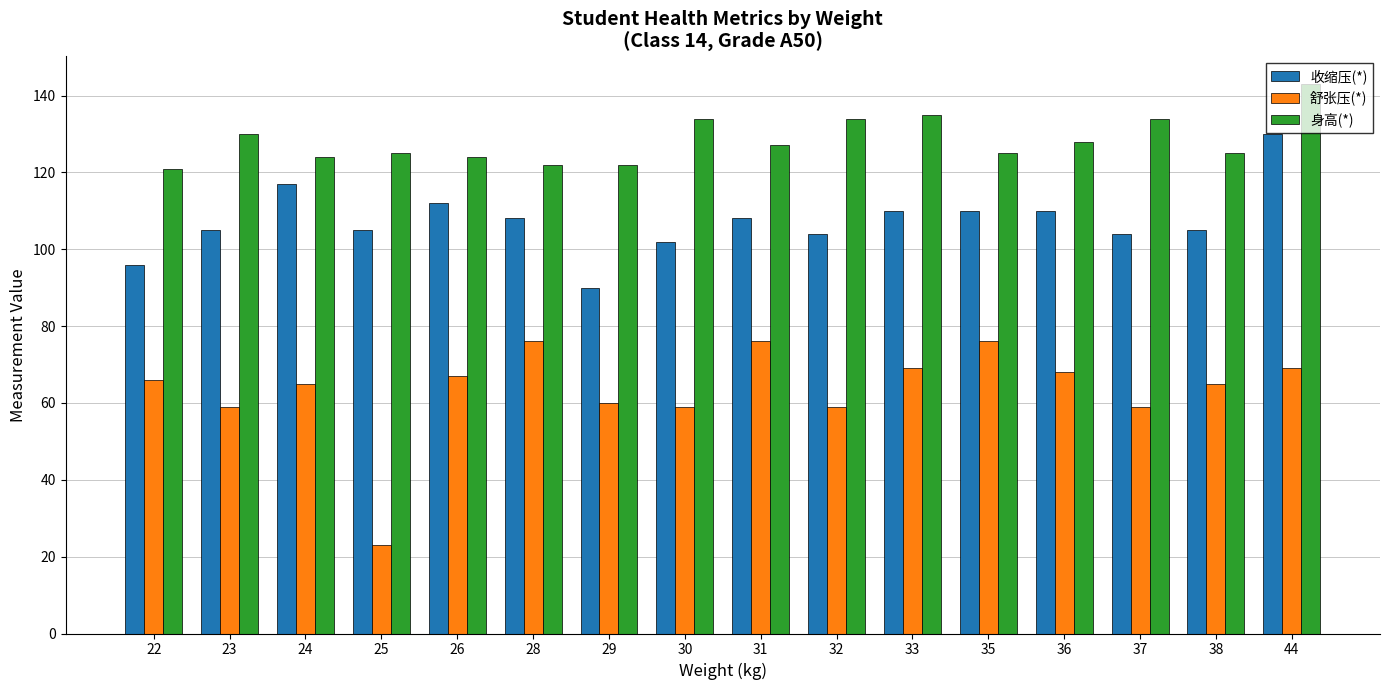

What is the difference between the maximum and second lowest values in the 身高(*) series?

21